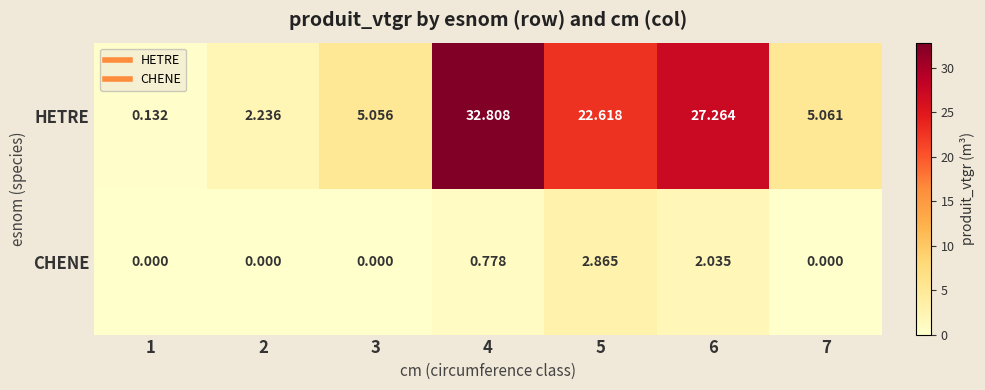

Which series has the widest spread of values?

HETRE